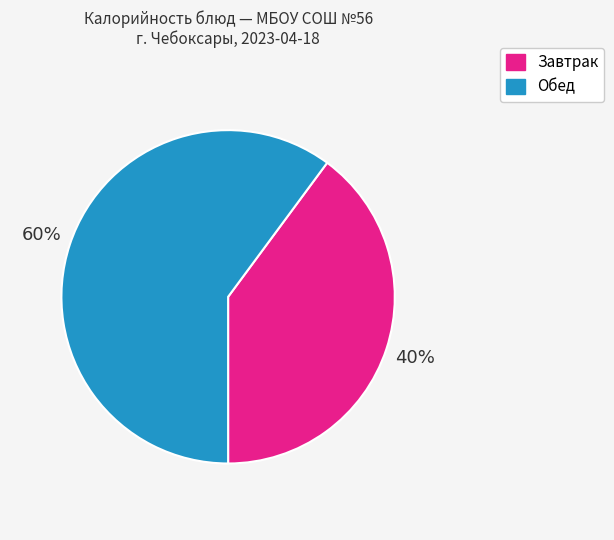

Which has a higher value, Завтрак or Обед?

Обед